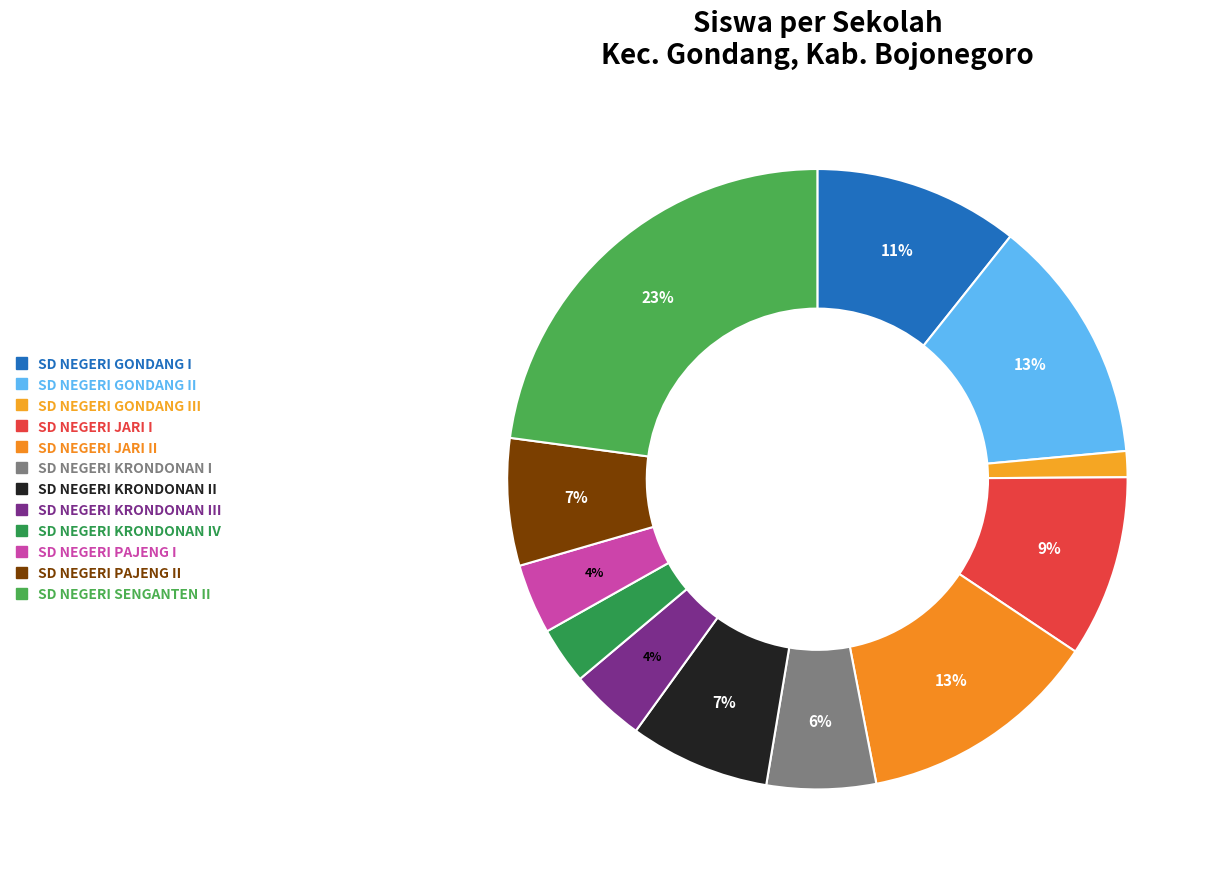

To the nearest percent, what is the difference between the largest and smallest slice percentages?

22%